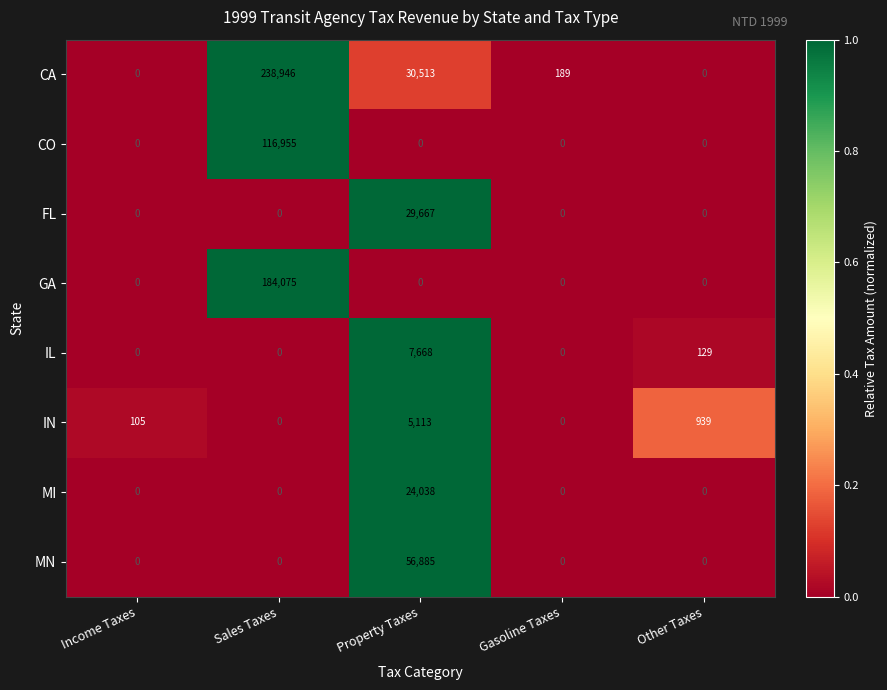

How many categories are shown in the chart?

5